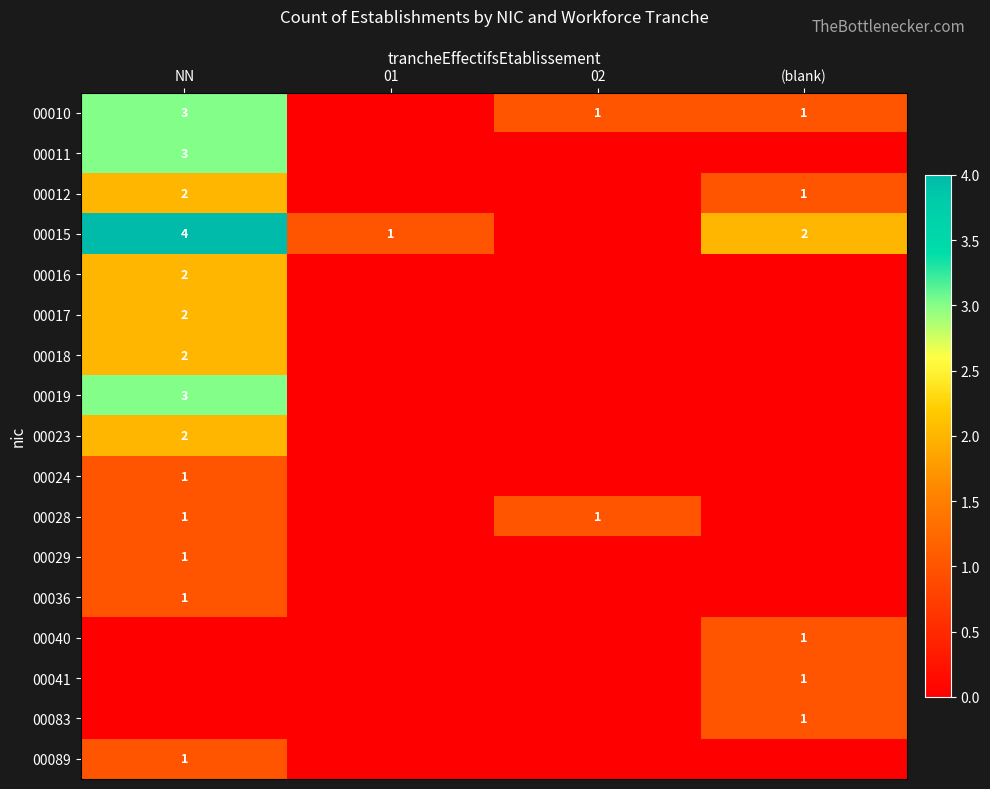

At which category does the chart reach its peak across all series?

NN